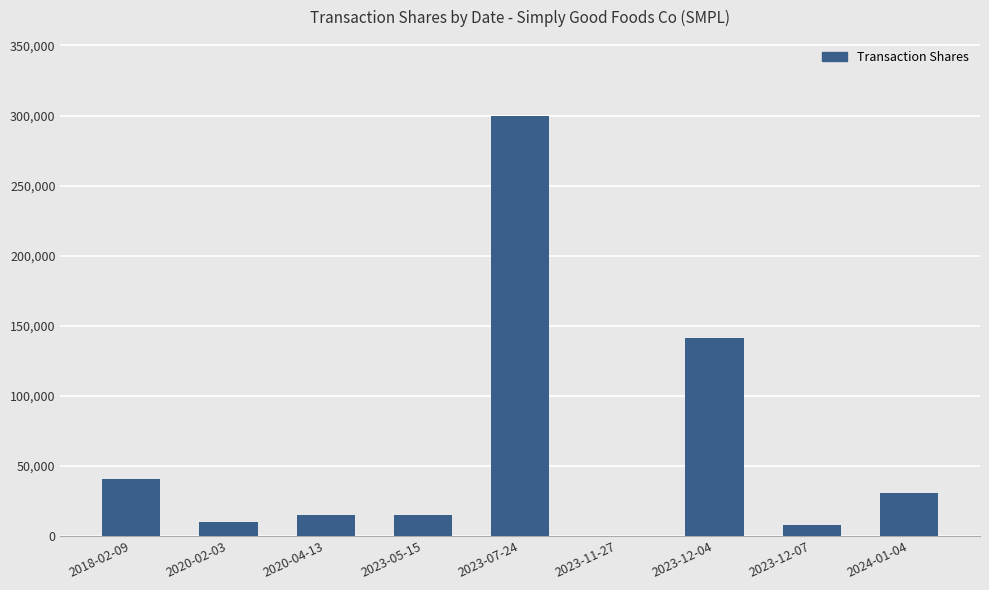

Which category has the highest value across all series?

2023-07-24